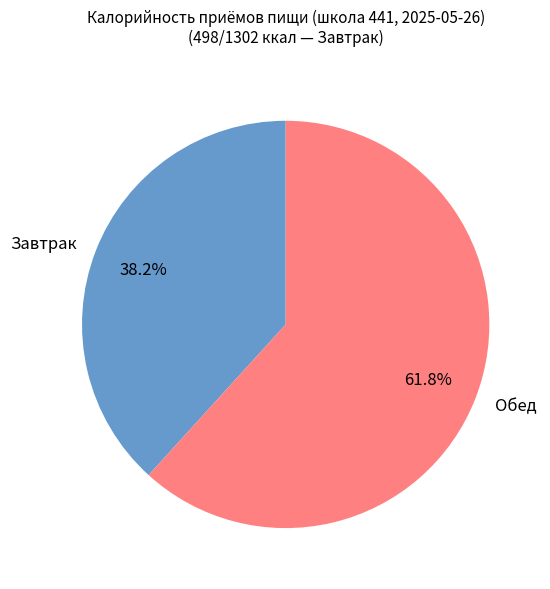

What is the total percentage of Завтрак and Обед?

100.0%